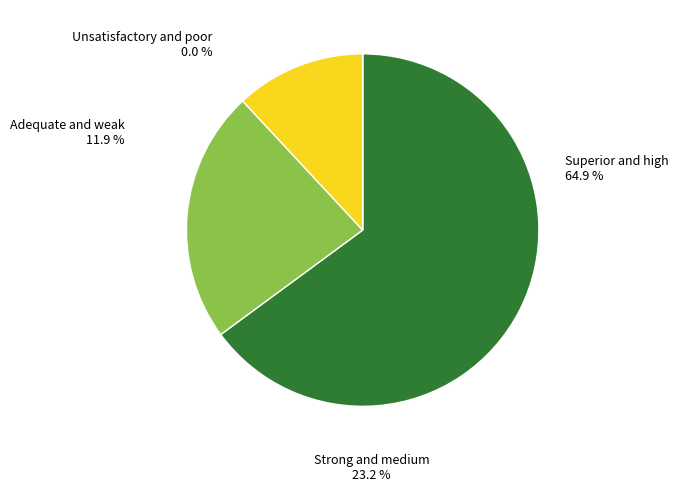

Is there a majority slice in this chart?

Yes